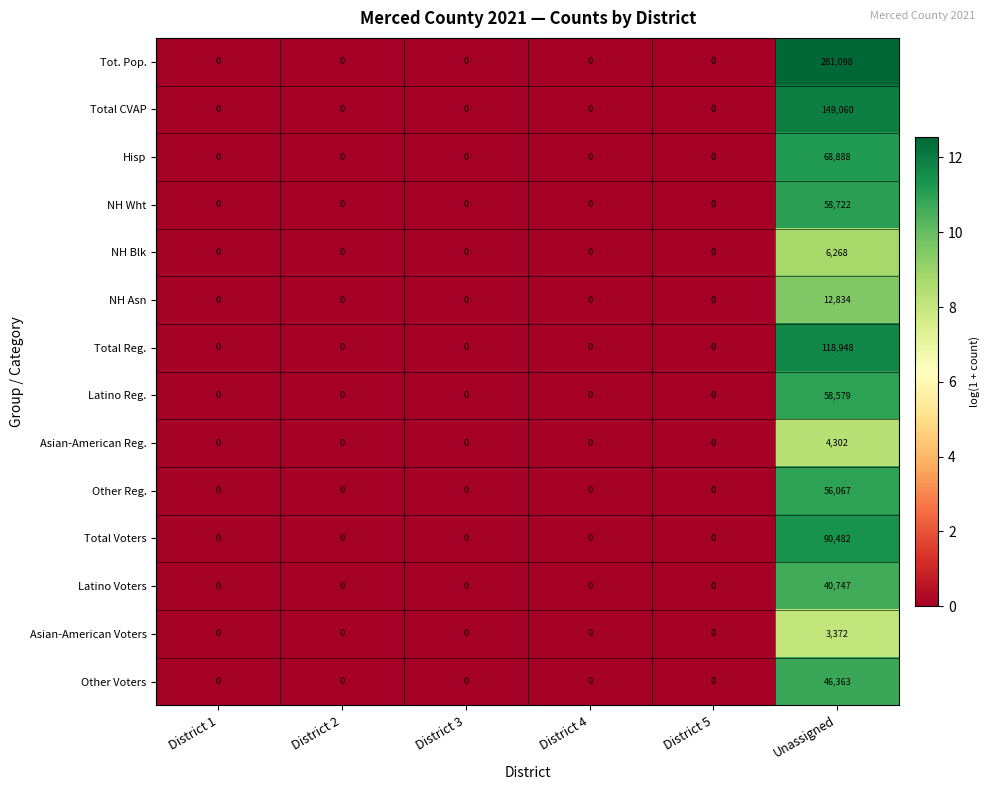

True or false: Total Reg. has a value of -46881 at District 4.

False